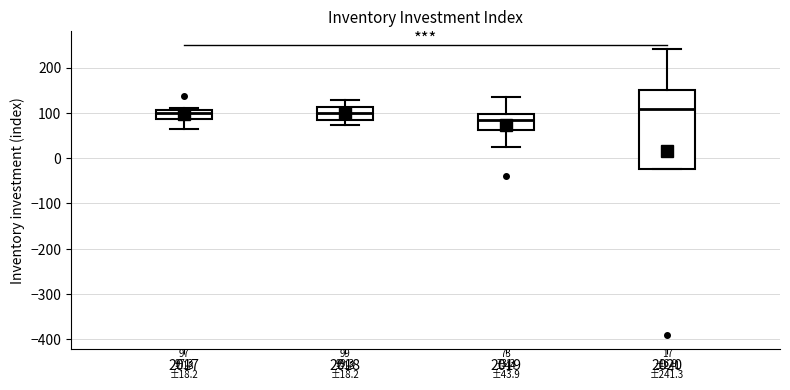

Comparing the boxes themselves (not the whiskers), which one is the tallest?

2020